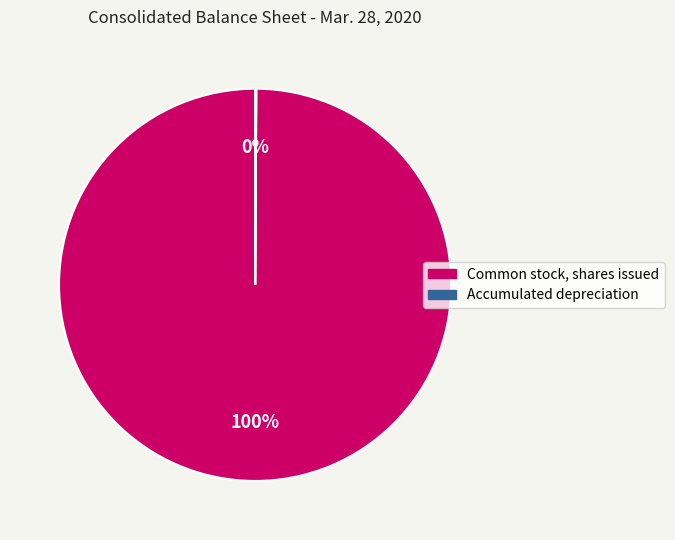

To the nearest percent, what is the average slice percentage?

50%